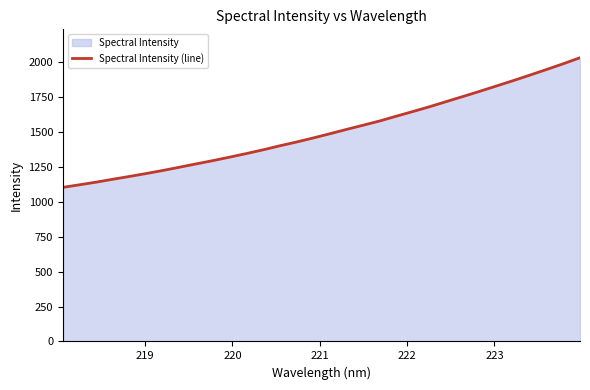

Count the number of categories in the chart.

32